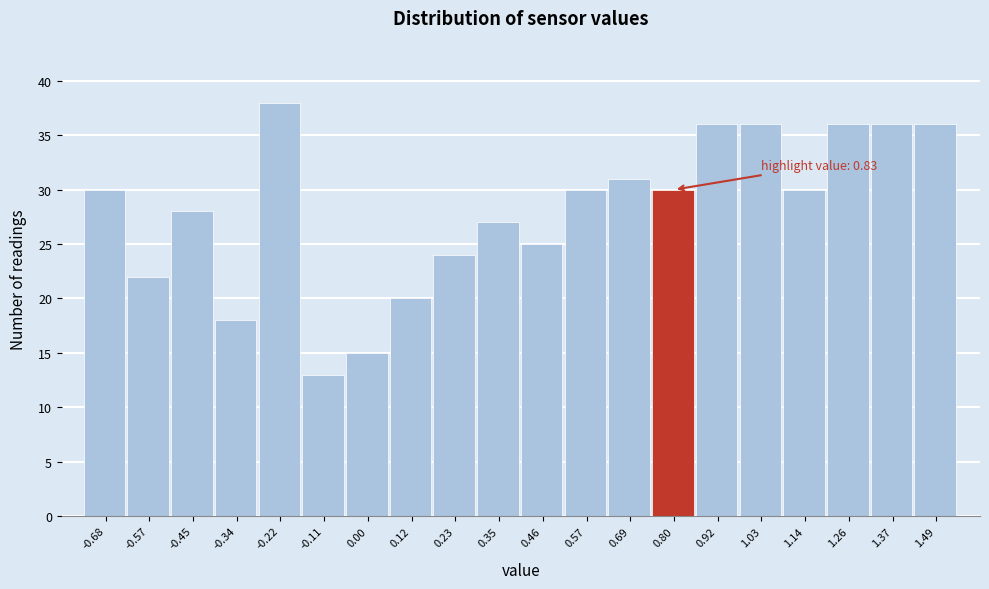

Reading left to right, transcribe all the data shown in this chart.

30	22	28	18	38	13	15	20	24	27	25	30	31	30	36	36	30	36	36	36